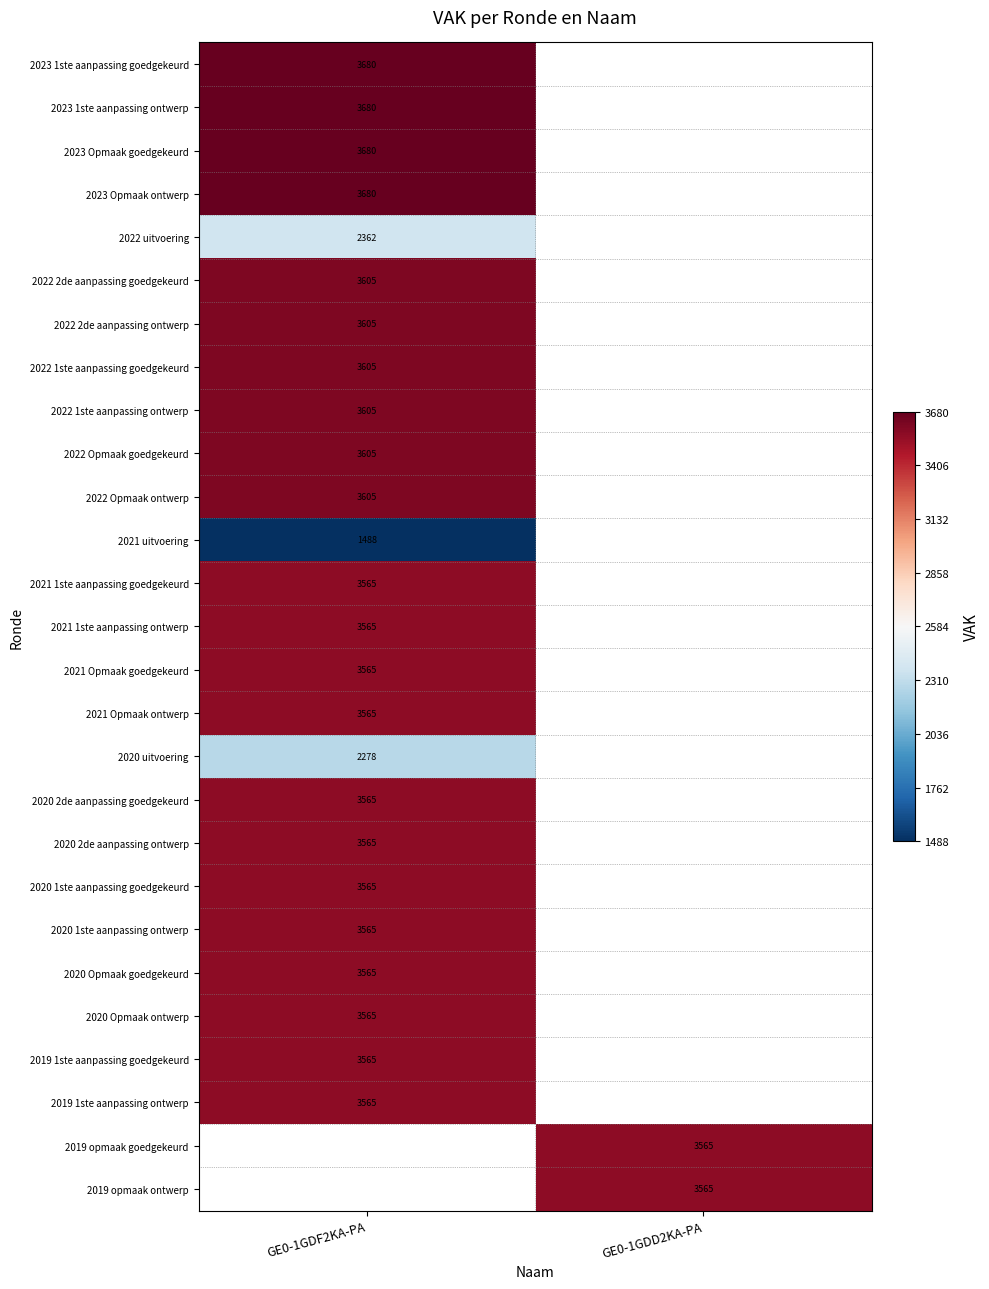

The value of 2019 opmaak ontwerp at GE0-1GDD2KA-PA is 4751. True or false?

False